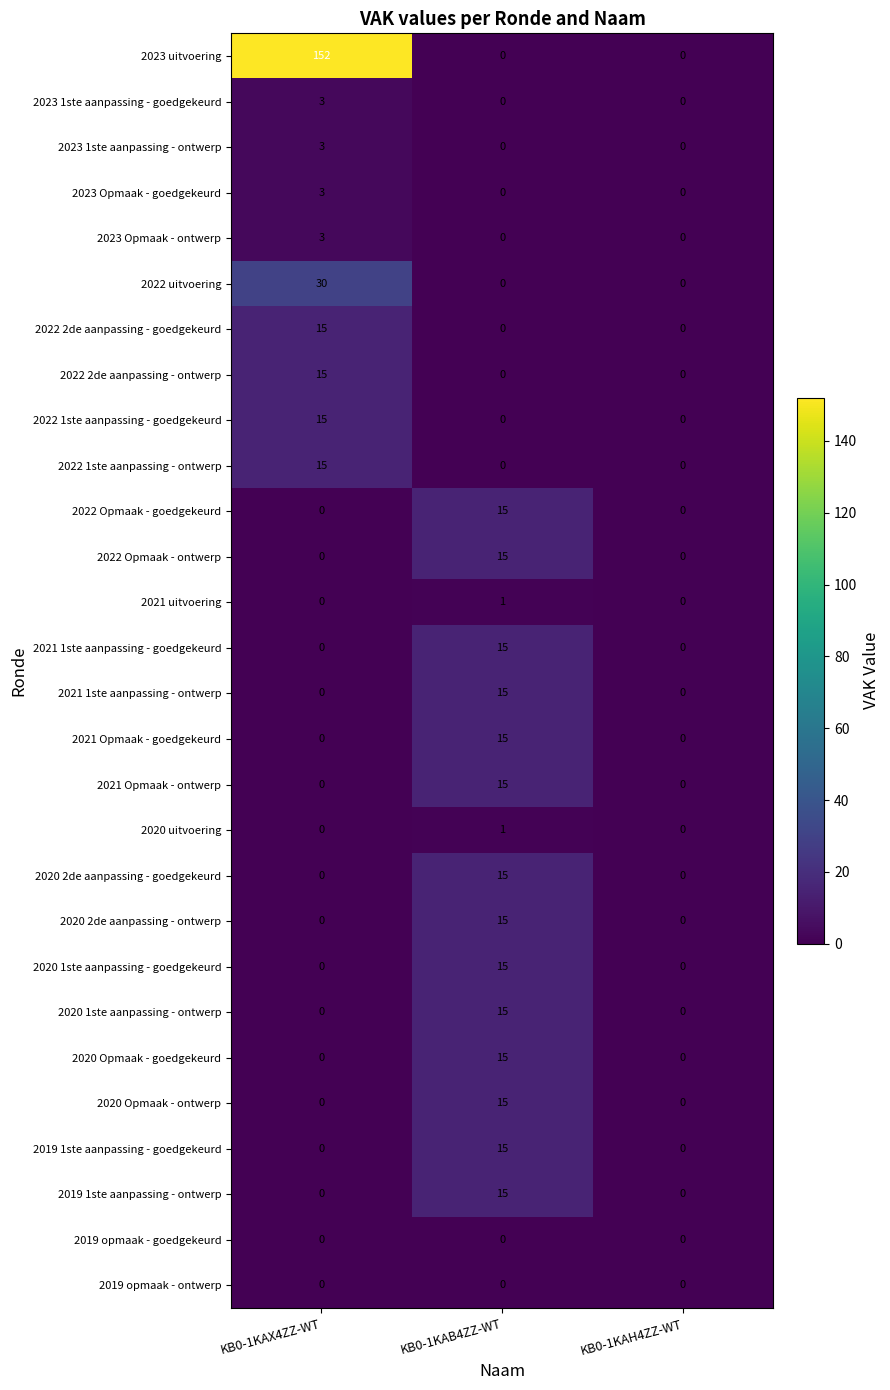

How many categories are shown in the chart?

3